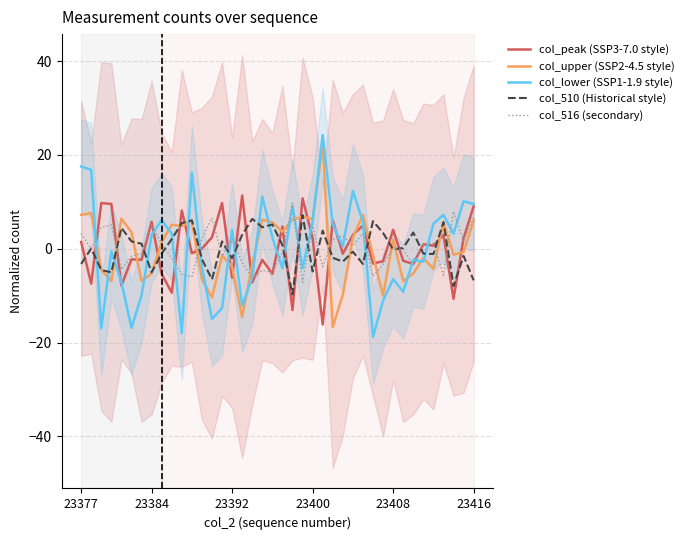

What is the highest value of the col_510 (Historical style) series?

7.2